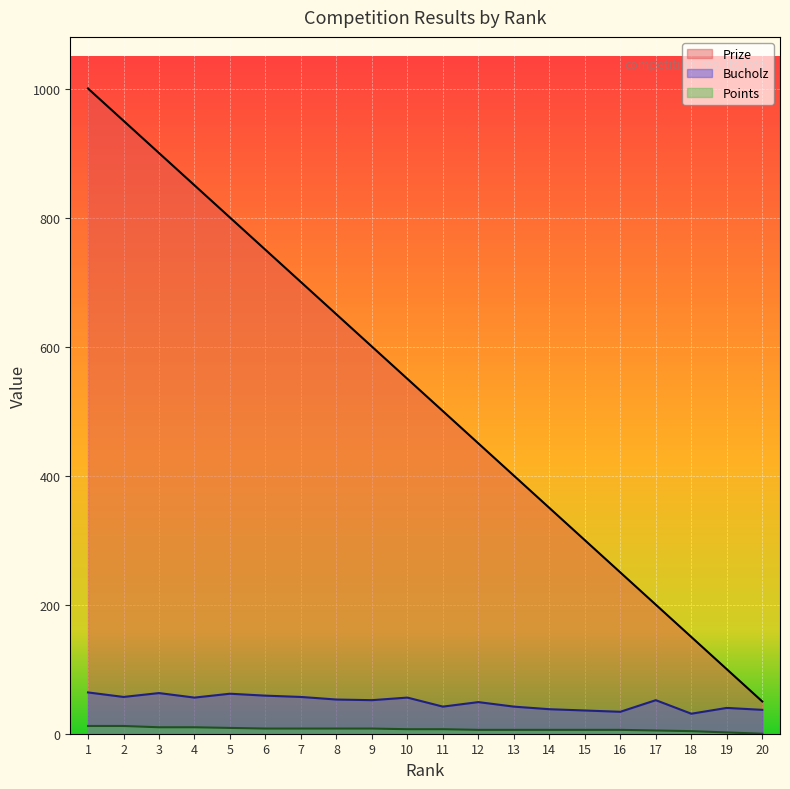

Between 10 and 19, which series saw the biggest shift?

Prize